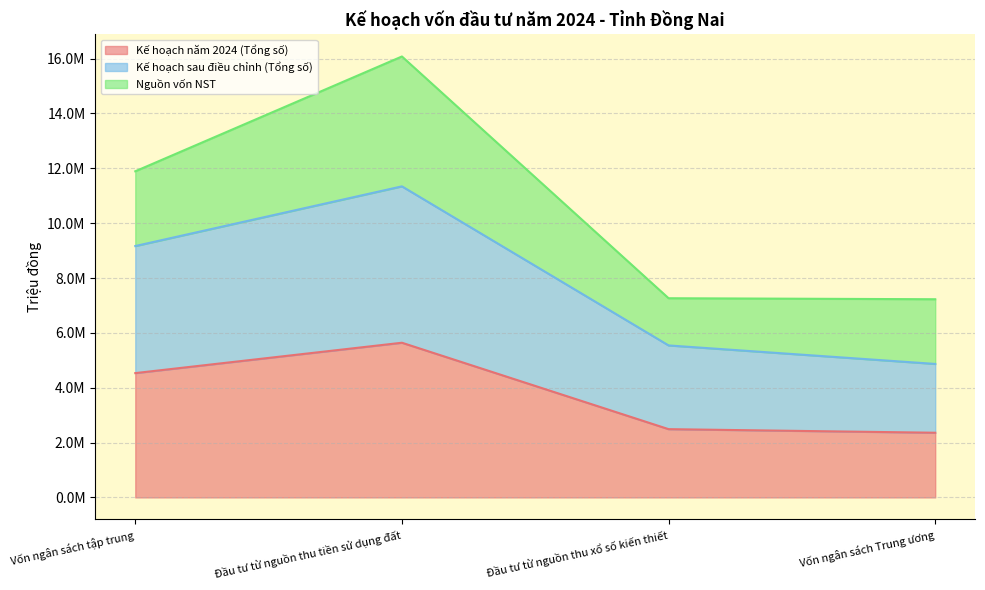

Does the chart have visible grid lines?

Yes